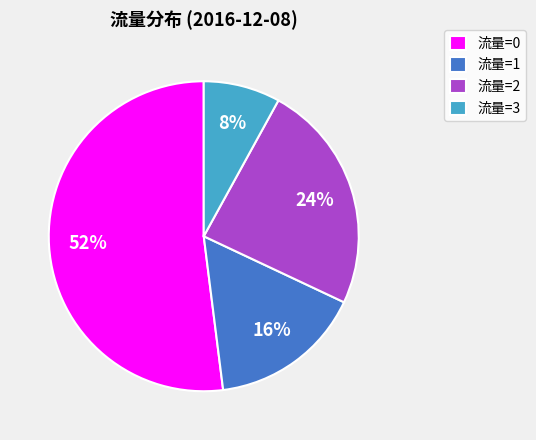

Approximately how many times larger is the value at 流量=1 compared to 流量=0?

0.3